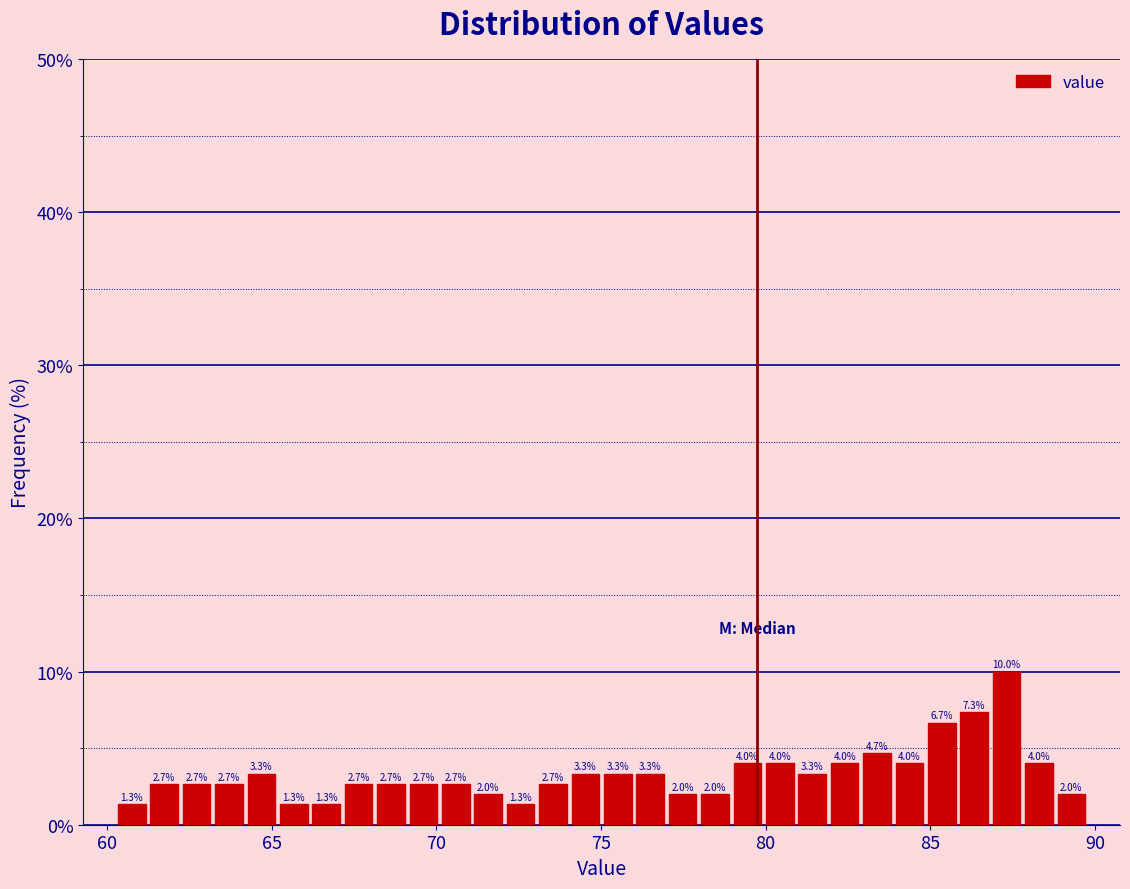

Read against the x-axis, roughly where is the centre of the tallest bar?

87.5